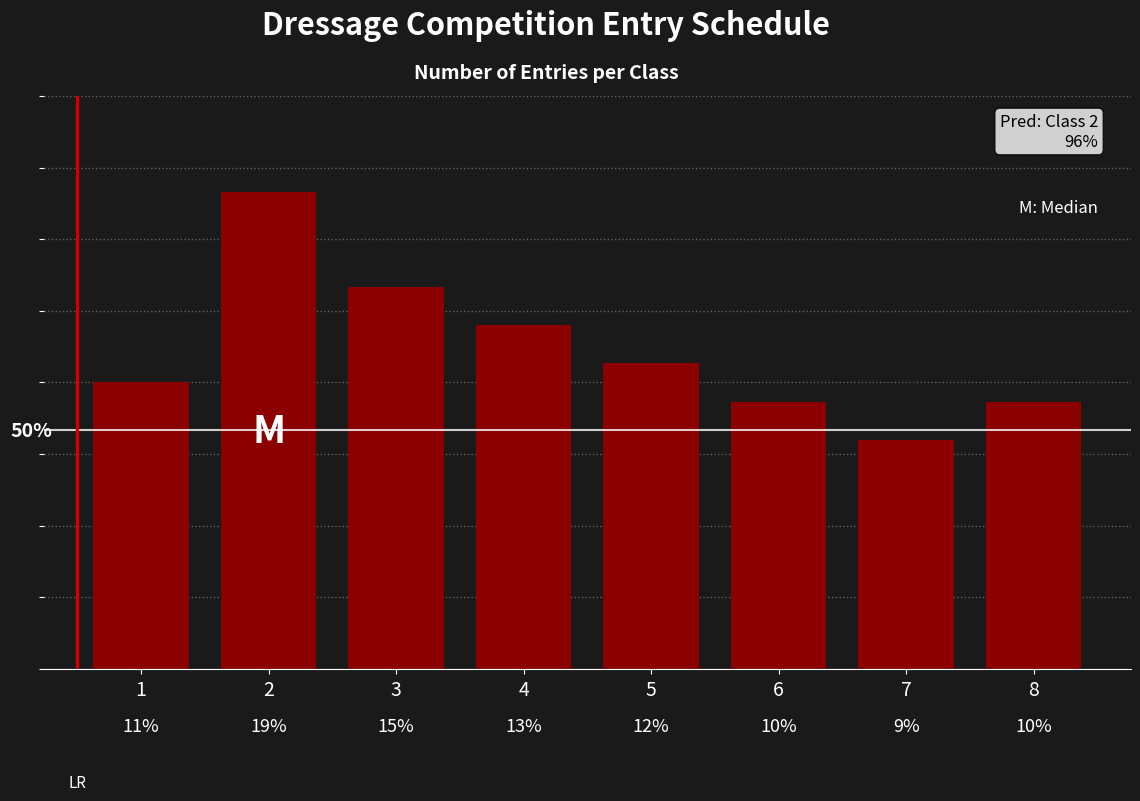

List the labels in order of value, largest first.

2, 3, 4, 5, 1, 6, 8, 7